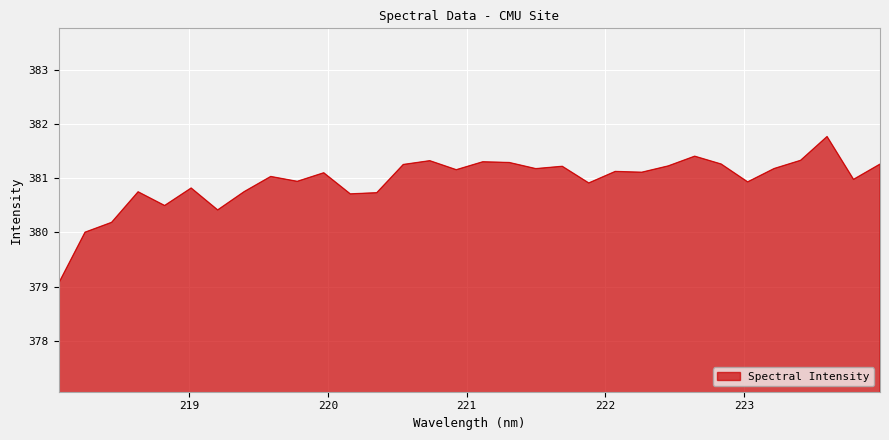

What is the minimum value shown in the chart?

379.1